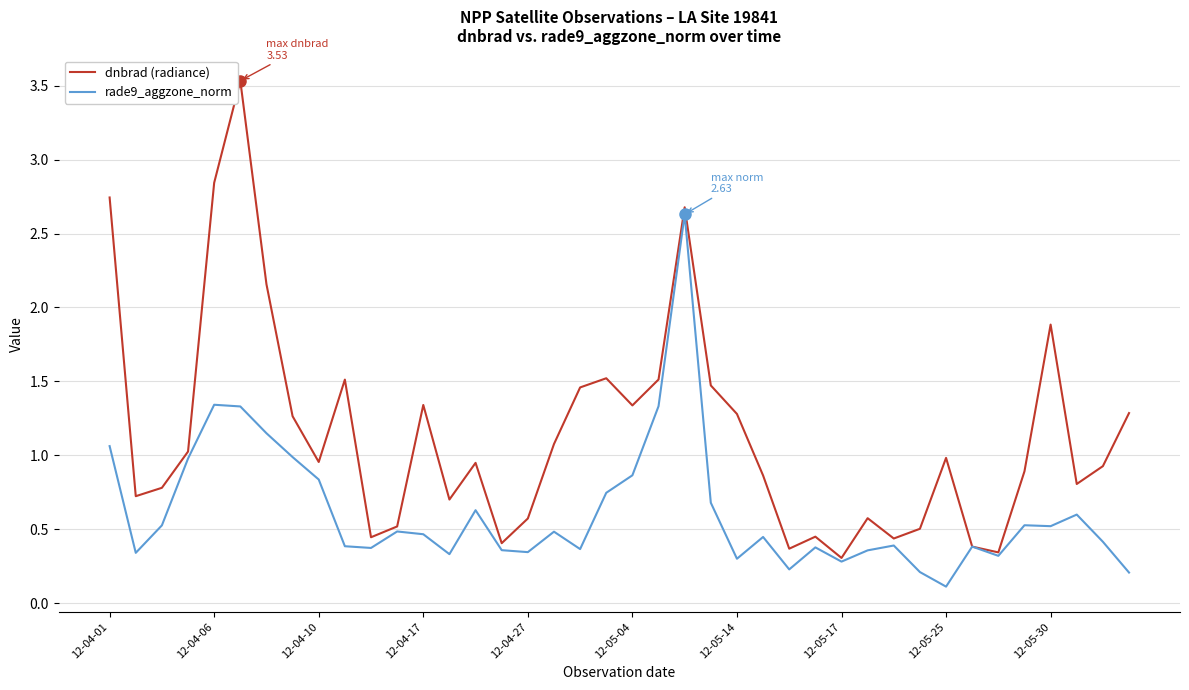

Which series ends up on top after the final intersection of rade9_aggzone_norm and dnbrad (radiance)?

dnbrad (radiance)